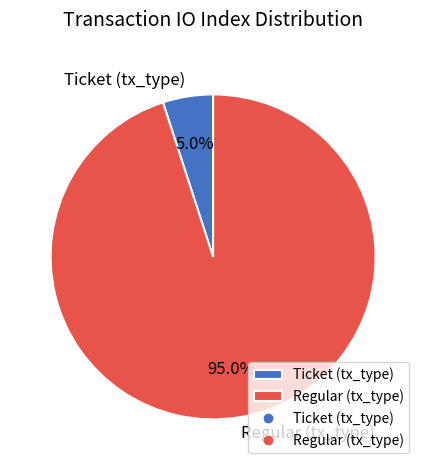

How many segments does this pie chart have?

2